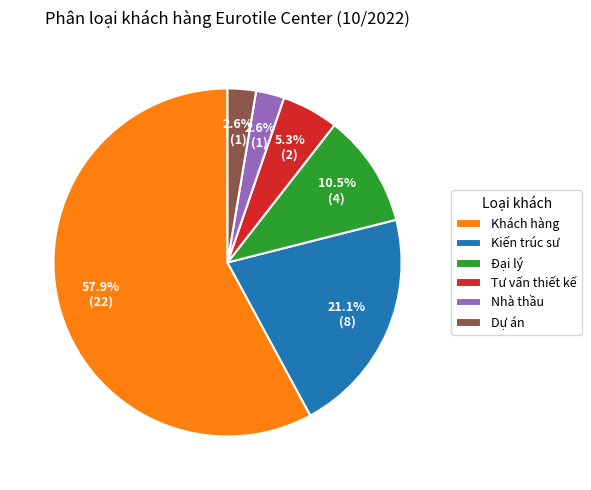

True or false: Đại lý accounts for 22% of the total.

False